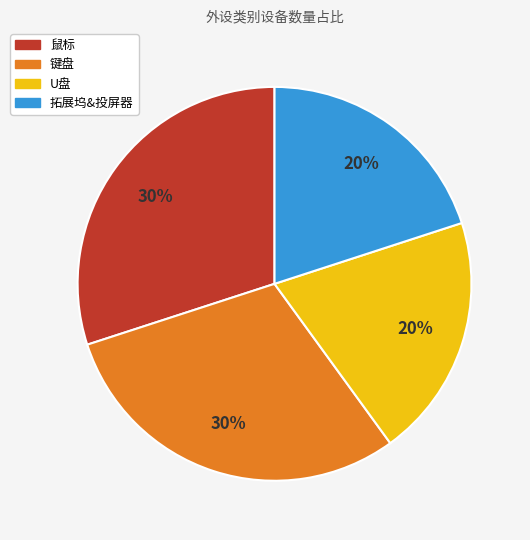

Between 鼠标 and 拓展坞&投屏器, which is larger?

鼠标